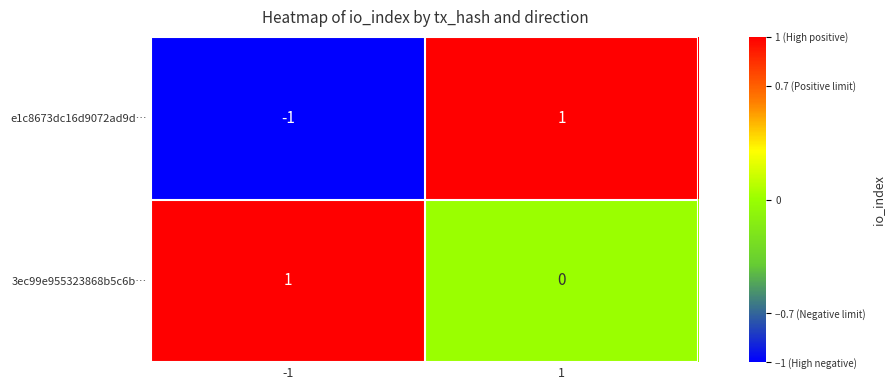

List the labels in order of e1c8673dc16d9072ad9d… value, largest first.

1, -1